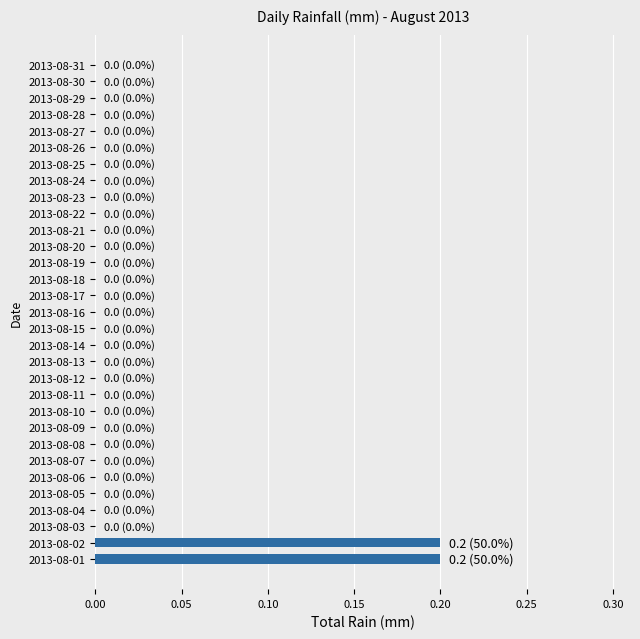

True or false: the data shows 0.0 at 2013-08-11.

True